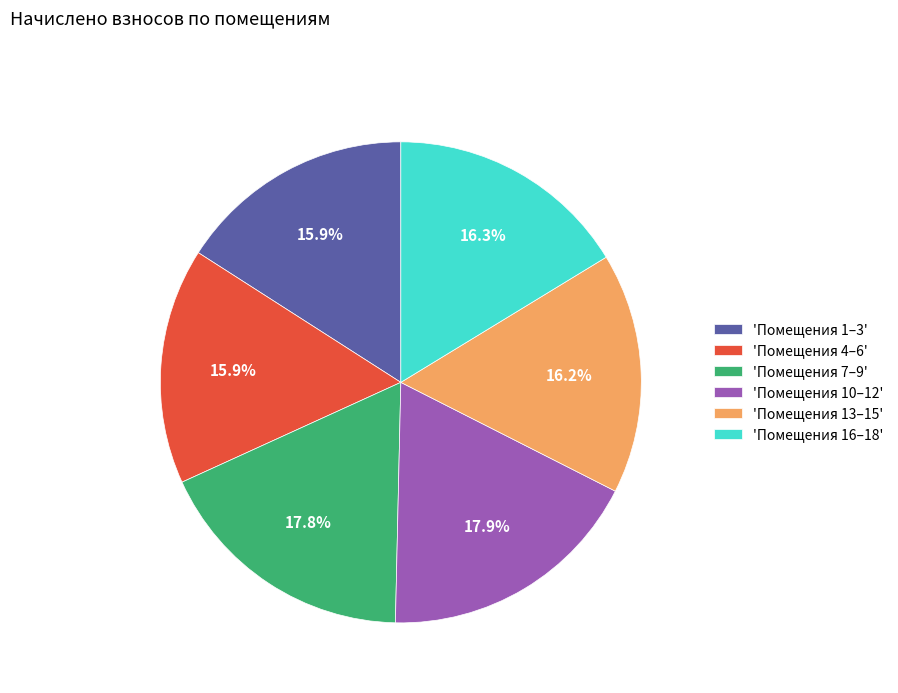

Does any single category account for the majority?

No